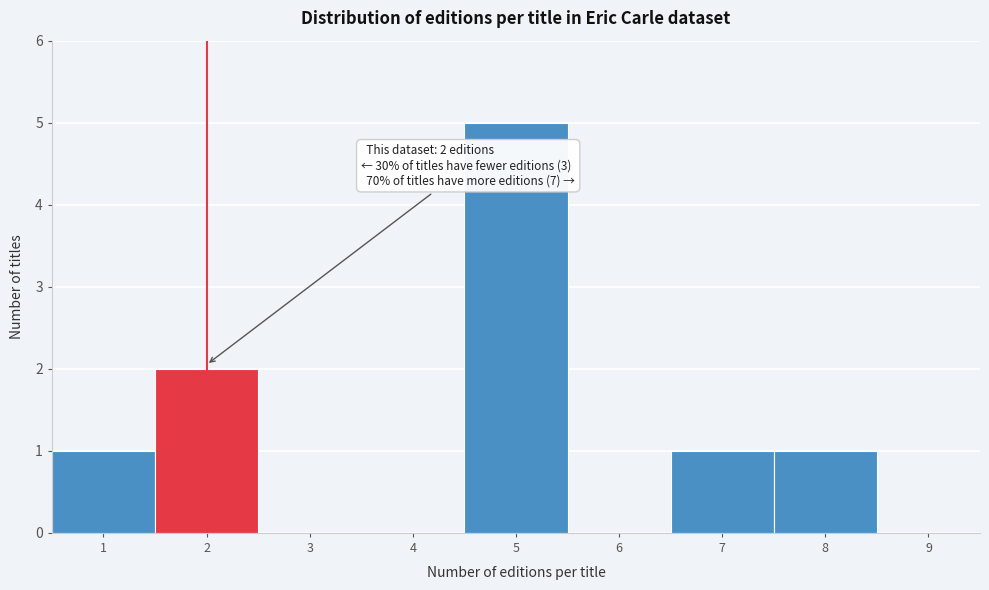

Over which range of the x-axis is the bar tallest?

4.5 to 5.5